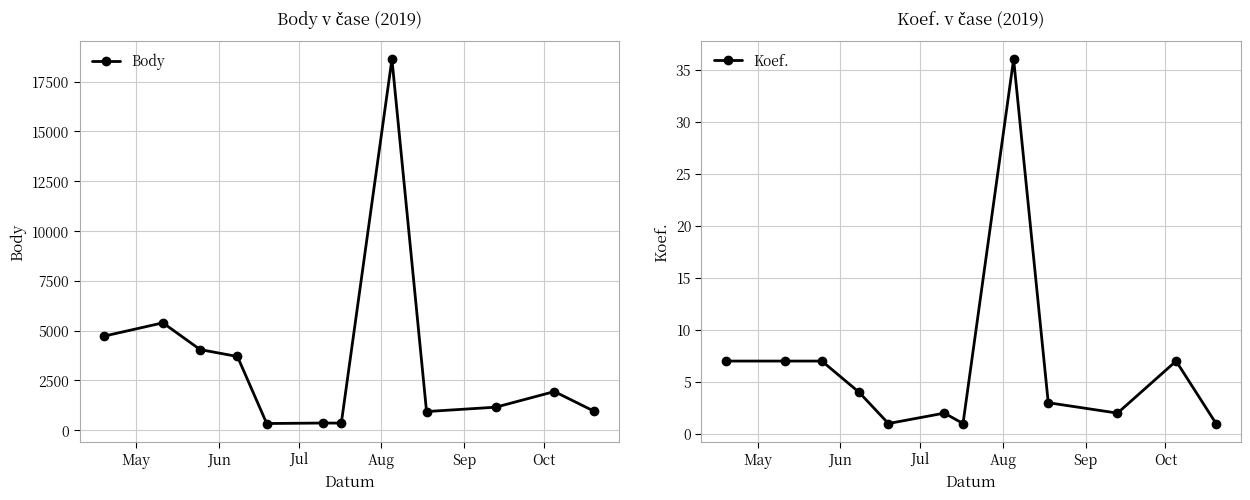

What is the value of the Body point at the 1st from the left?

4725